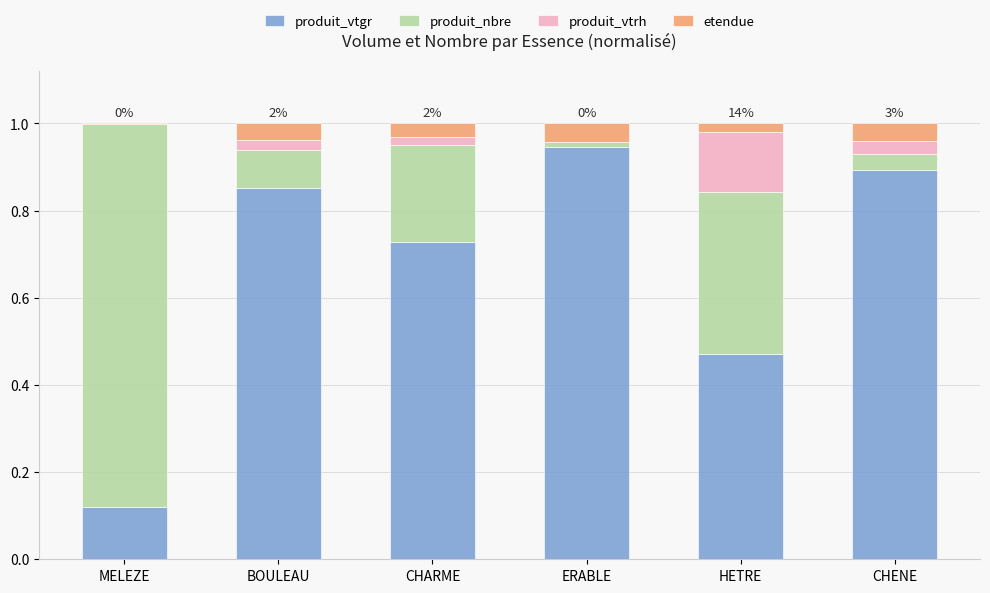

How many series are shown in this chart?

4